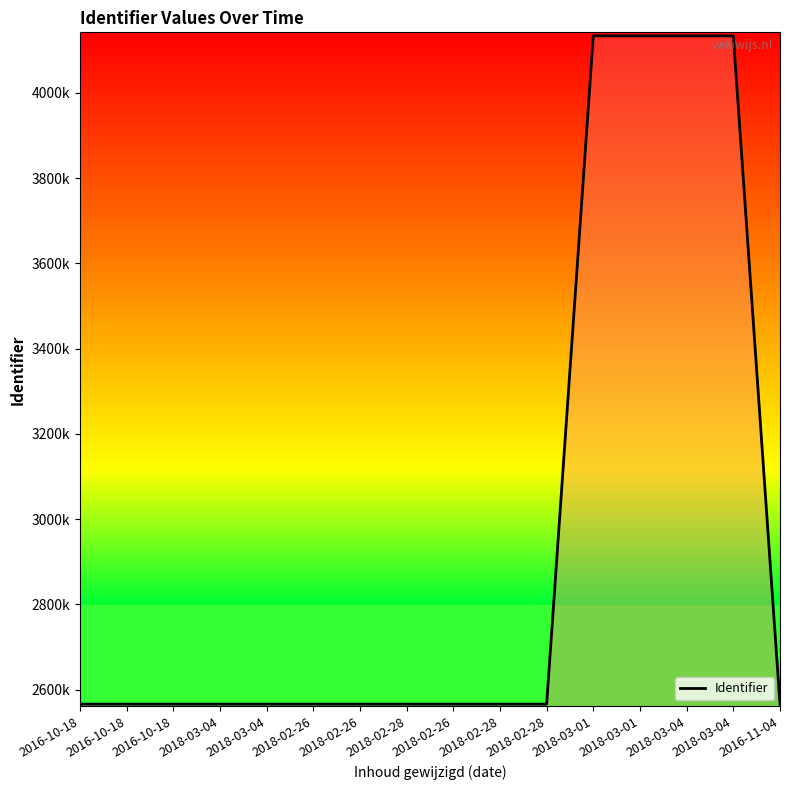

How many interior local peaks (higher than both neighbors) does the data have?

1